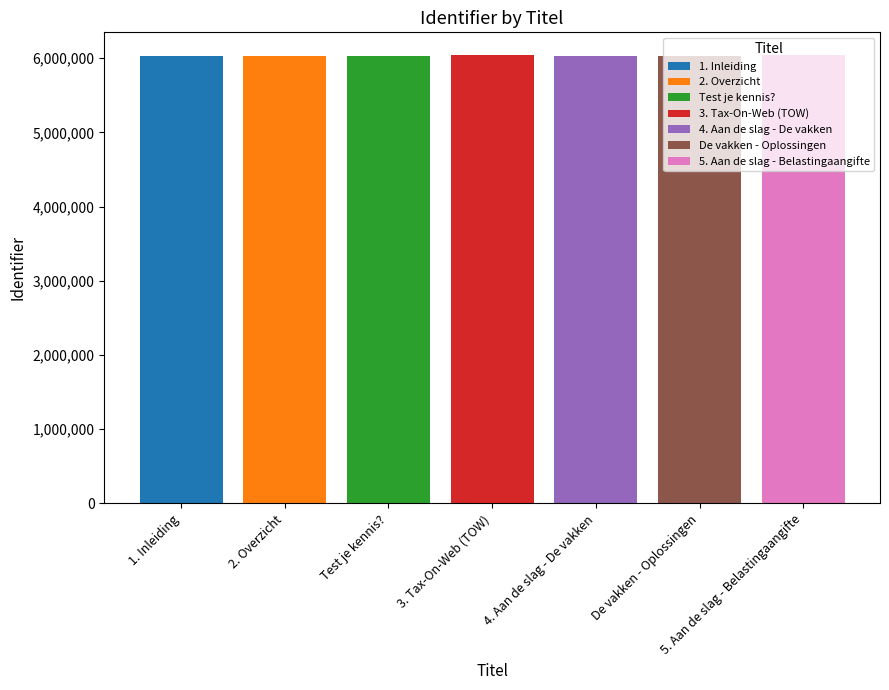

What is the sum of all values?

42252685